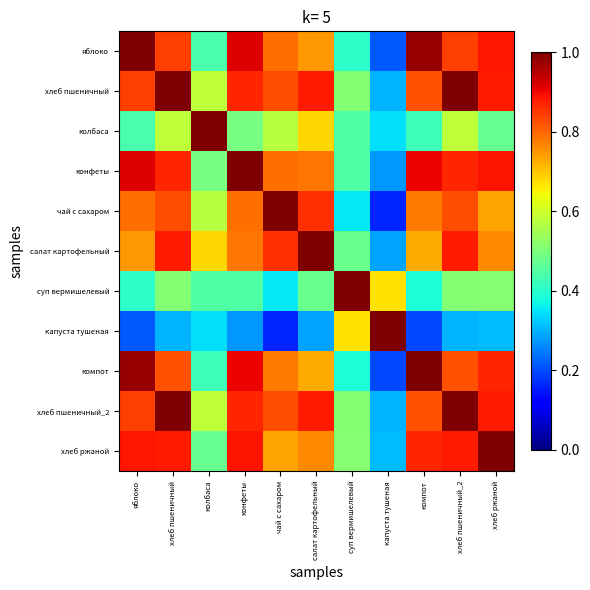

At хлеб пшеничный, list the series in order from largest to smallest.

хлеб пшеничный, хлеб пшеничный_2, салат картофельный, хлеб ржаной, конфеты, яблоко, чай с сахаром, компот, колбаса, суп вермишелевый, капуста тушеная